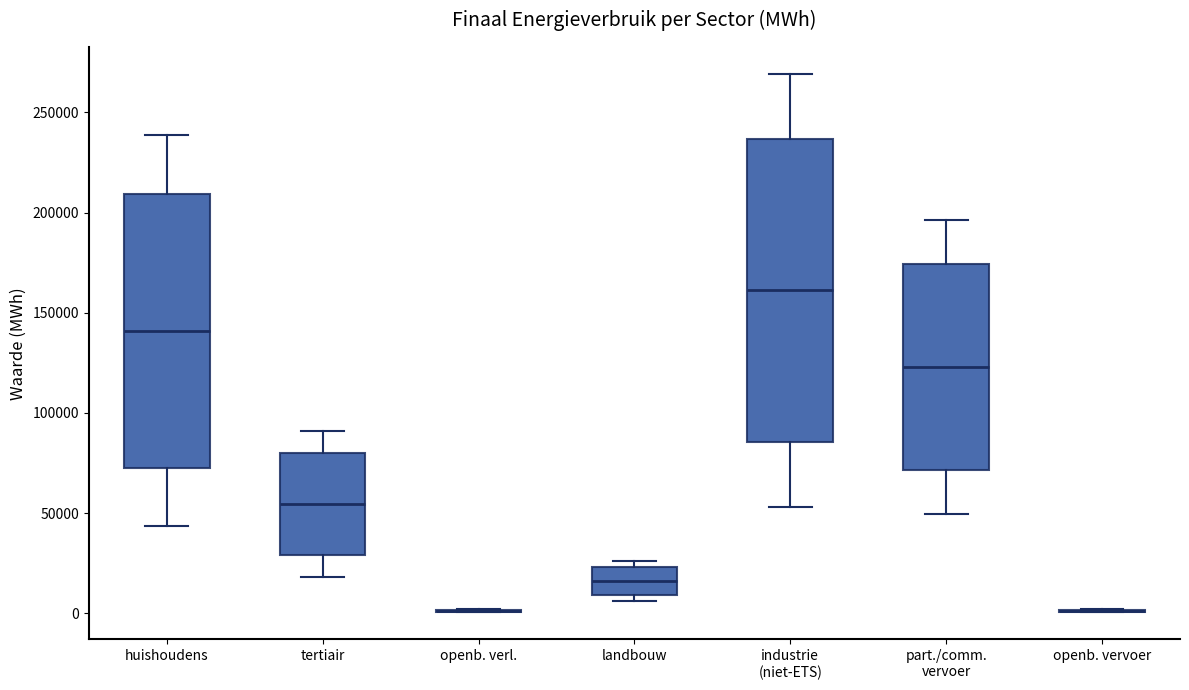

Where does the lower whisker of the box for tertiair end on the y-axis? The values are not printed on the chart, so give them approximately, as read against the axis.

20000